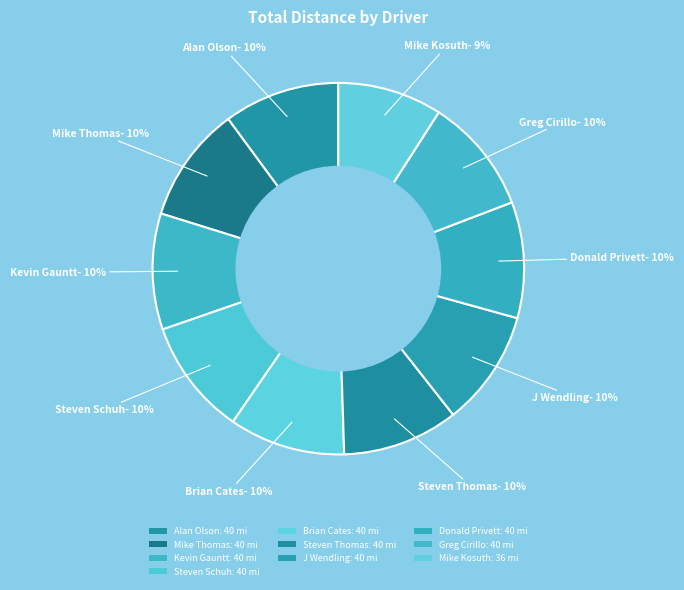

Count the number of slices in the pie.

10